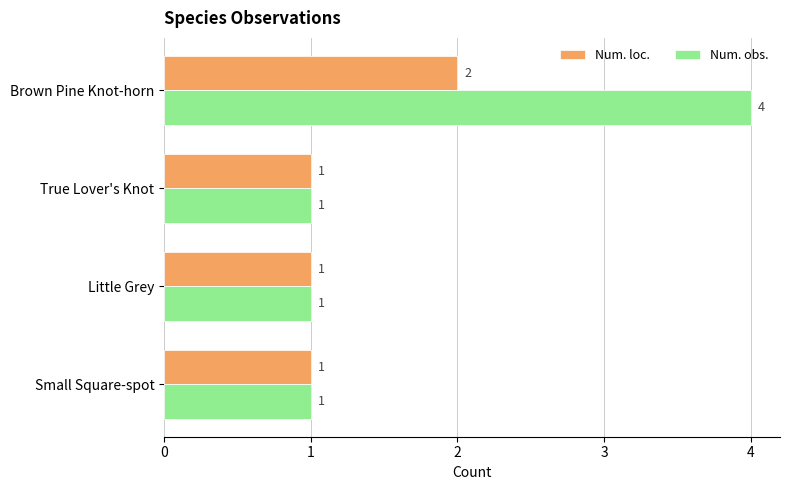

List the series in order of their peak value, lowest first.

Num. loc., Num. obs.